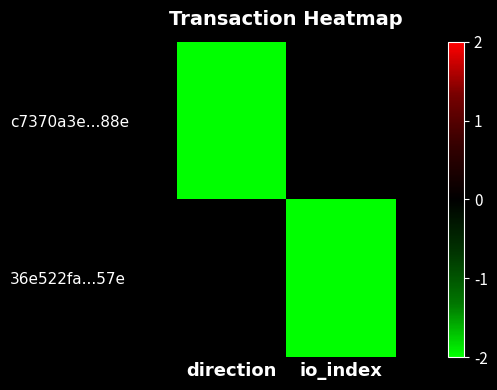

Which series has the widest spread of values?

c7370a3e...88e